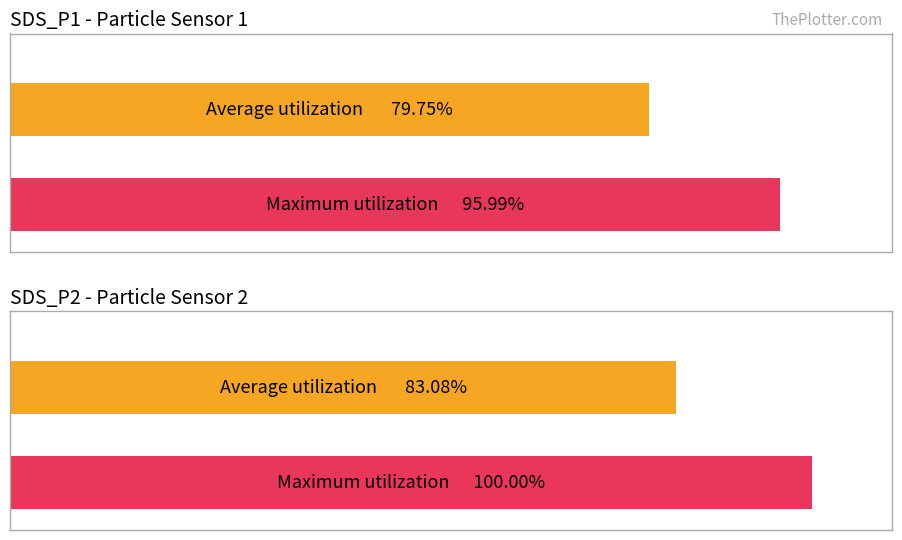

Is it true that SDS_P2 equals 0.3 at 00:24?

False